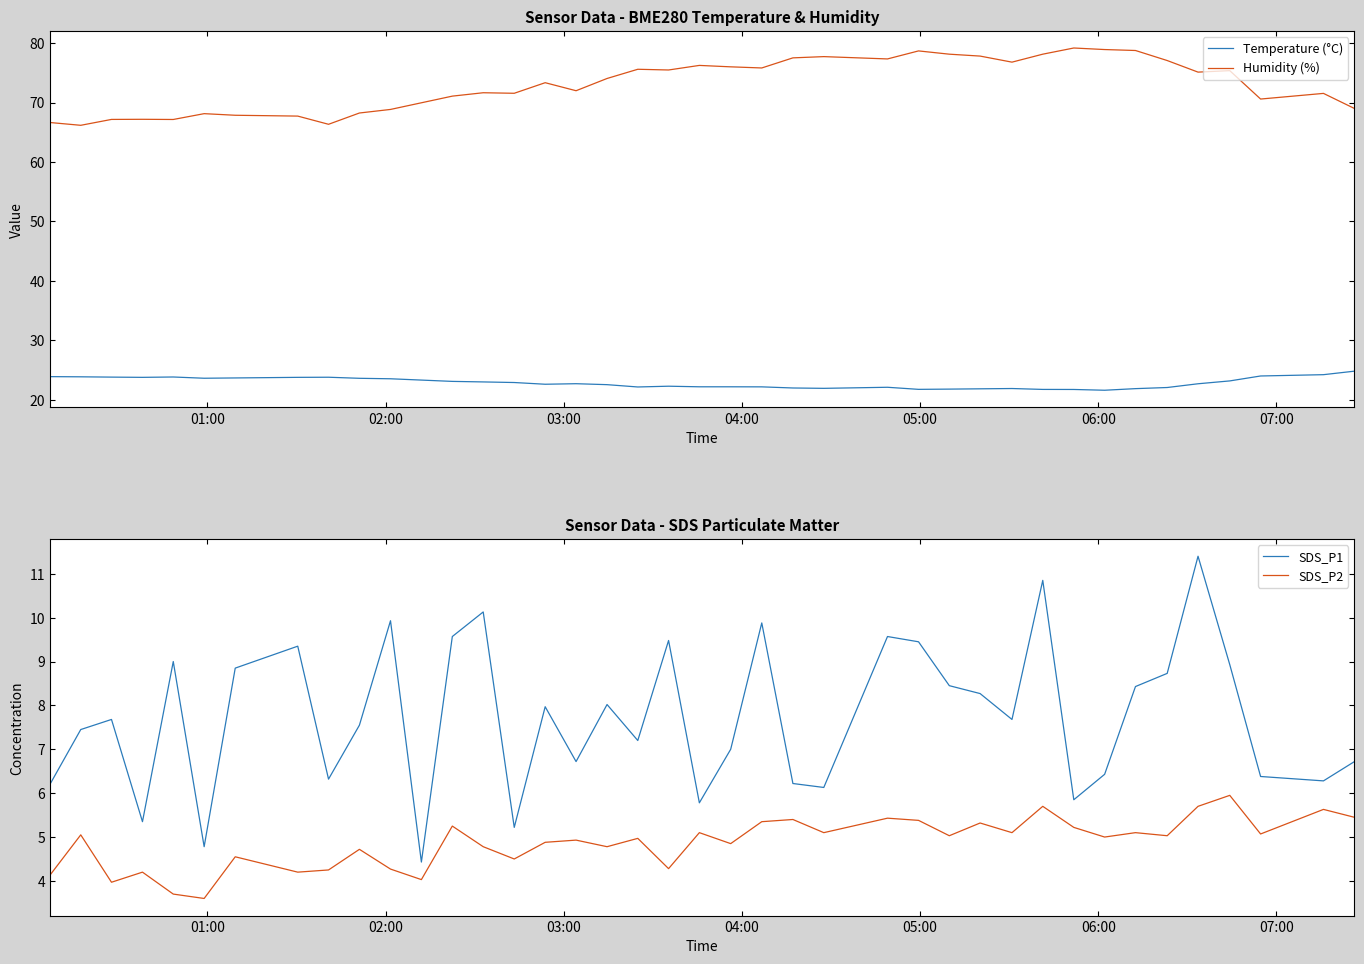

Rank the series by their maximum value, from highest to lowest.

Humidity (%), Temperature (°C), SDS_P1, SDS_P2